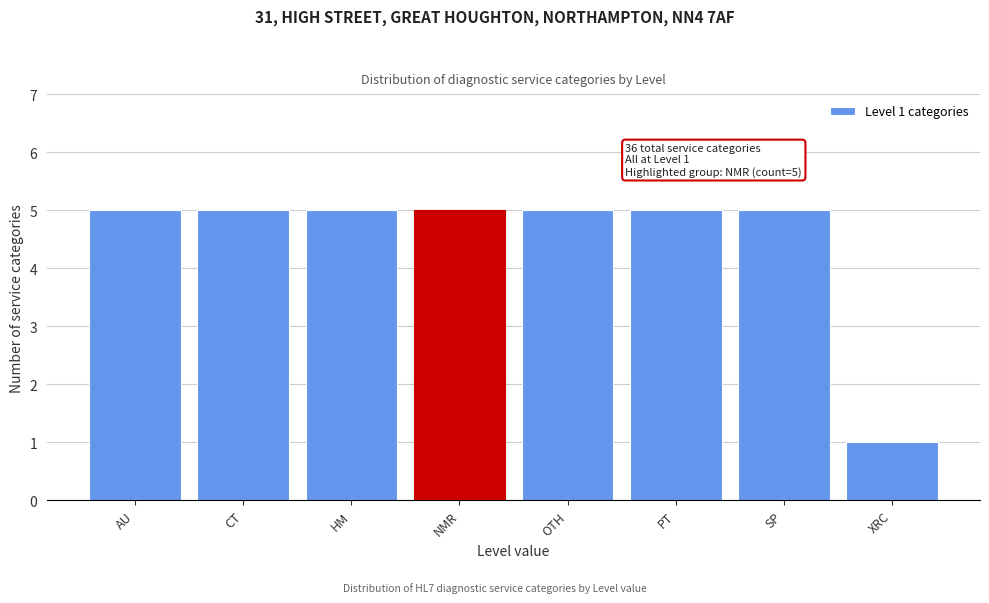

Reading left to right, transcribe all the data shown in this chart.

5	5	5	5	5	5	5	1